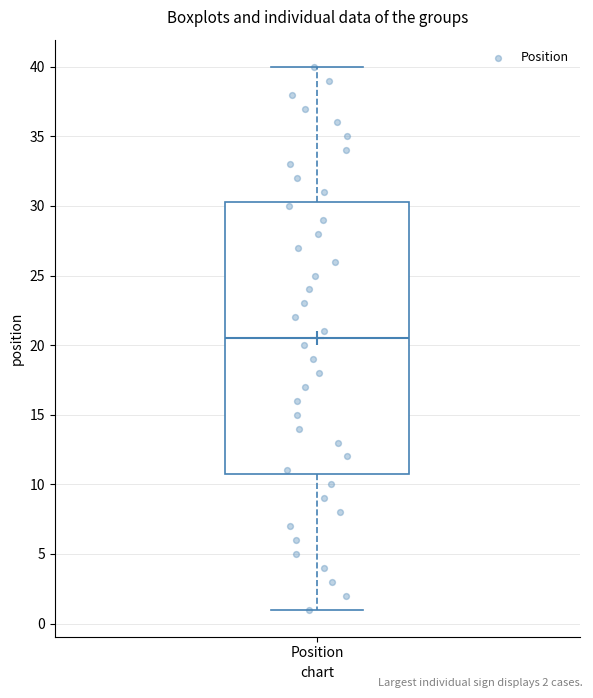

Transcribe this box plot: give where the median line is, the range the box spans, and where the two whiskers end, as read against the y-axis. The values are not printed on the chart, so give them approximately, as read against the axis.

median 20.5, box 11.0 to 30.5, whiskers 1.0 to 40.0